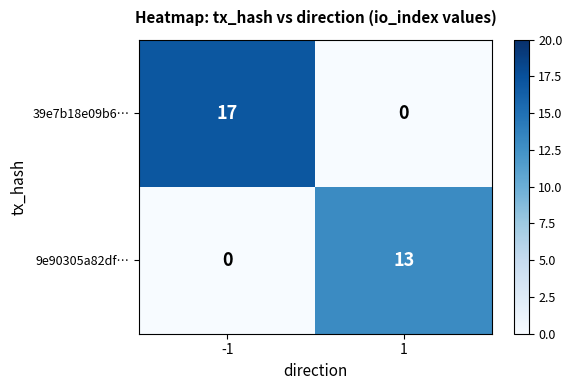

Which series has the largest total across all categories?

39e7b18e09b6…